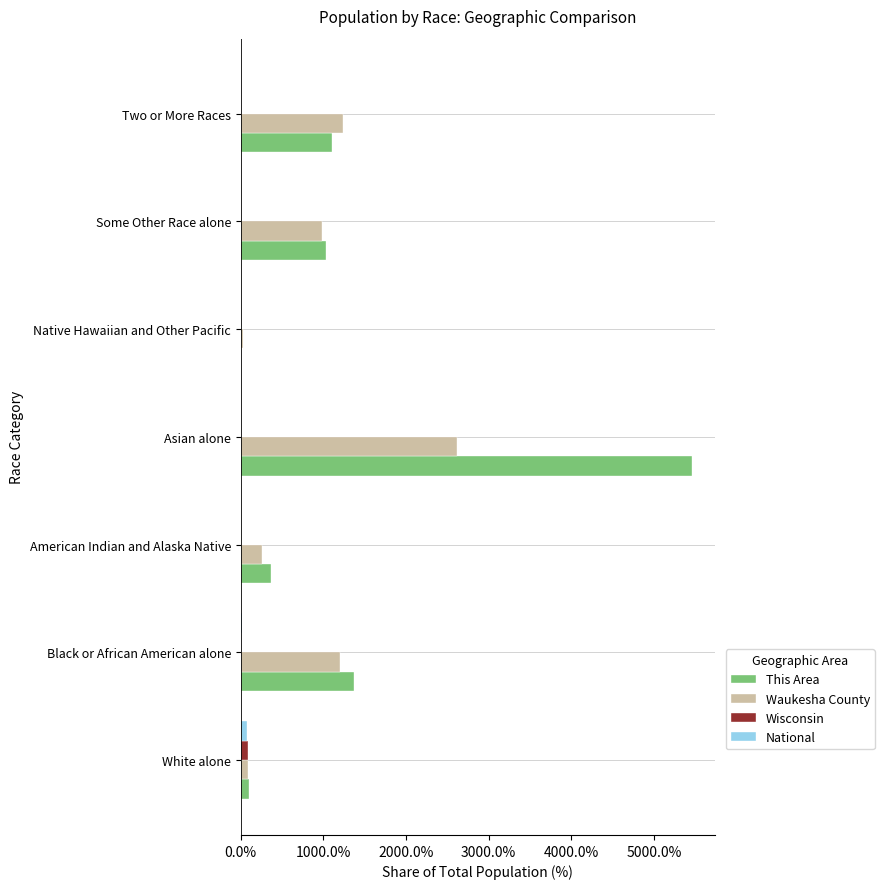

What is the sum of all Wisconsin values?

100.0